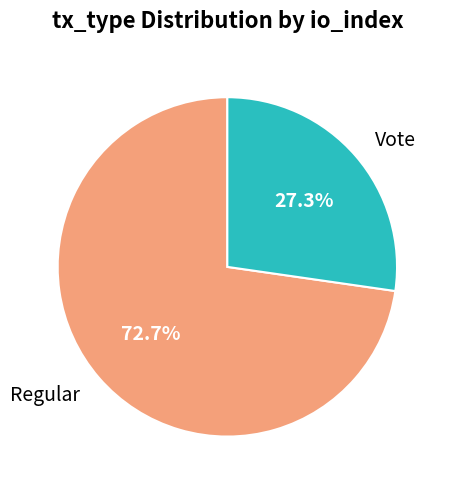

Which category has the smallest portion of the pie?

Vote